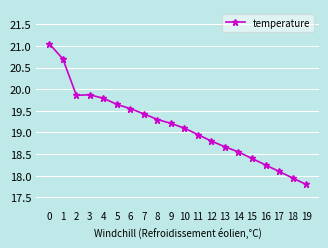

Which category has the lowest value across all series?

19